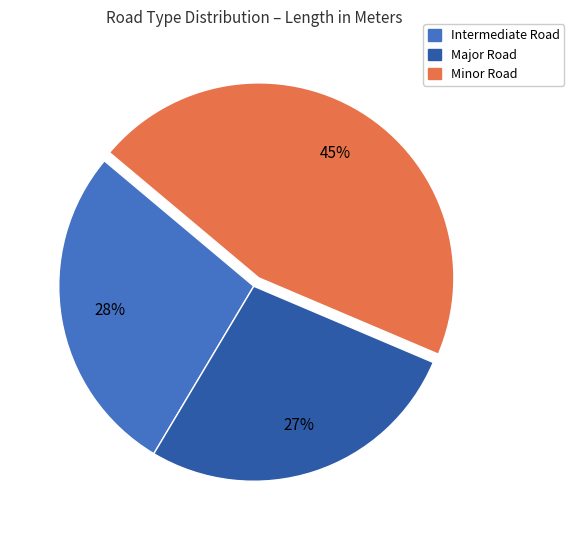

To the nearest percent, what portion does Major Road represent?

27%